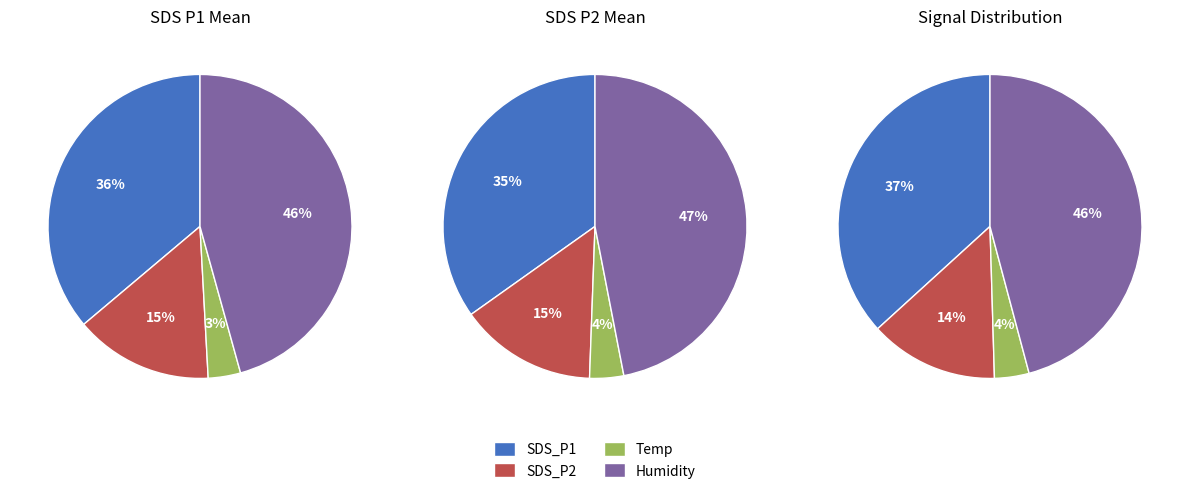

How many slices are in this pie chart?

12